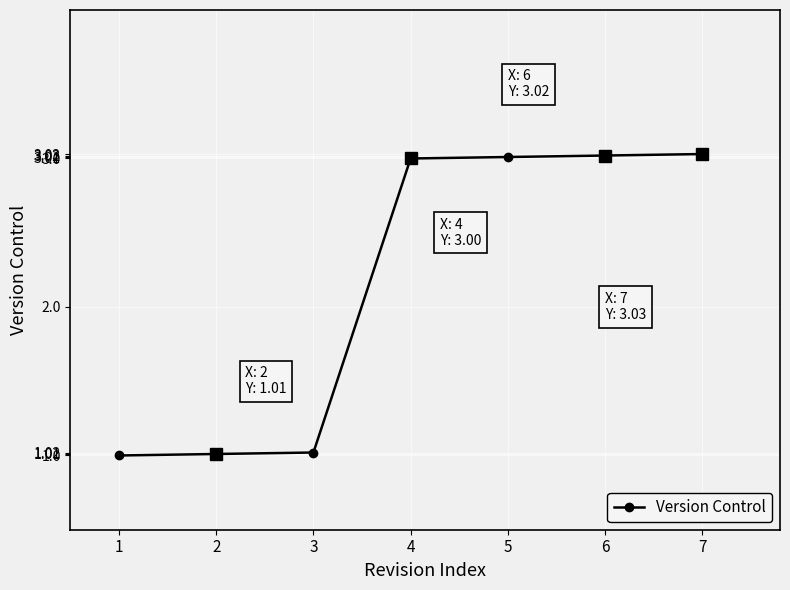

Reading left to right, transcribe all the data shown in this chart.

1=1.0	2=1.0	3=1.0	4=3.0	5=3.0	6=3.0	7=3.0